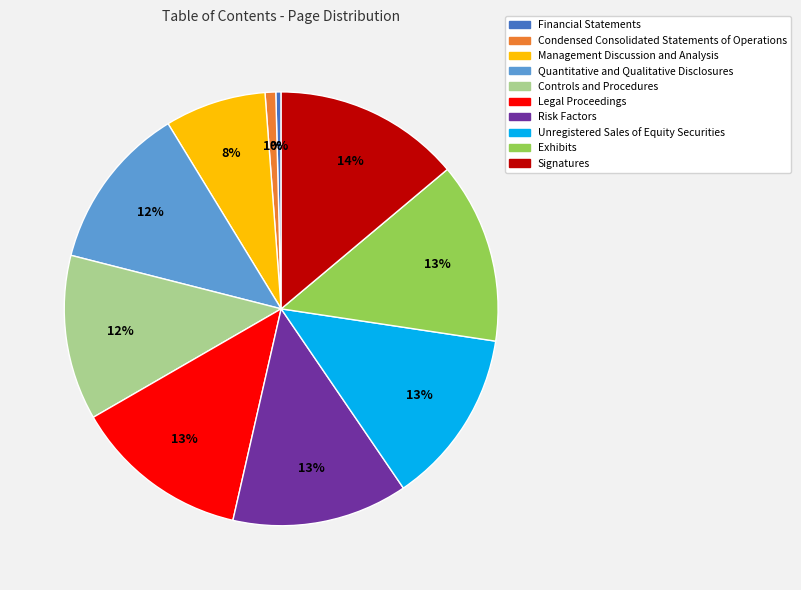

The Management Discussion and Analysis slice represents 13% of the pie. True or false?

False